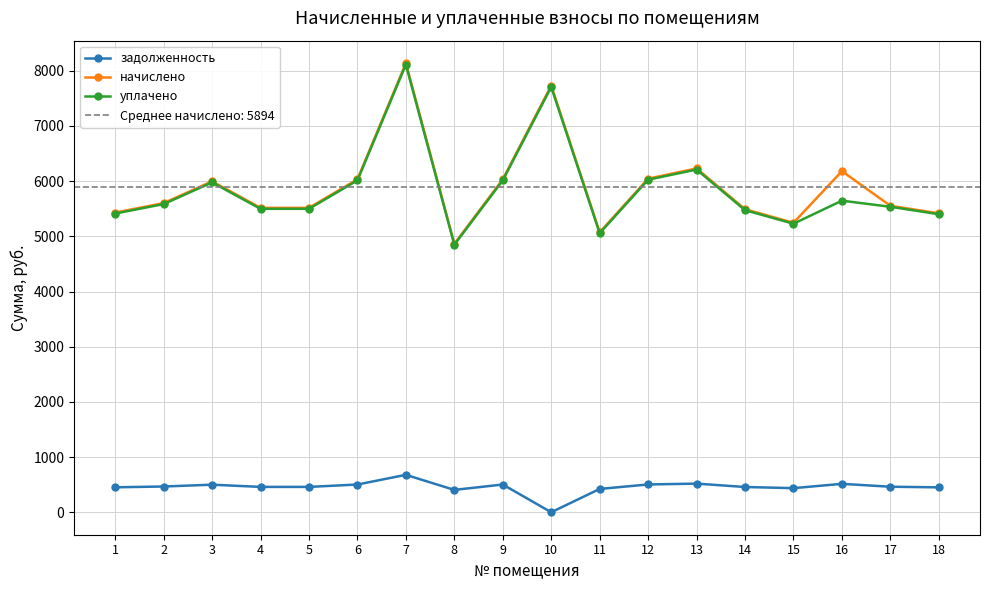

At how many categories does at least one series exceed 2377?

18